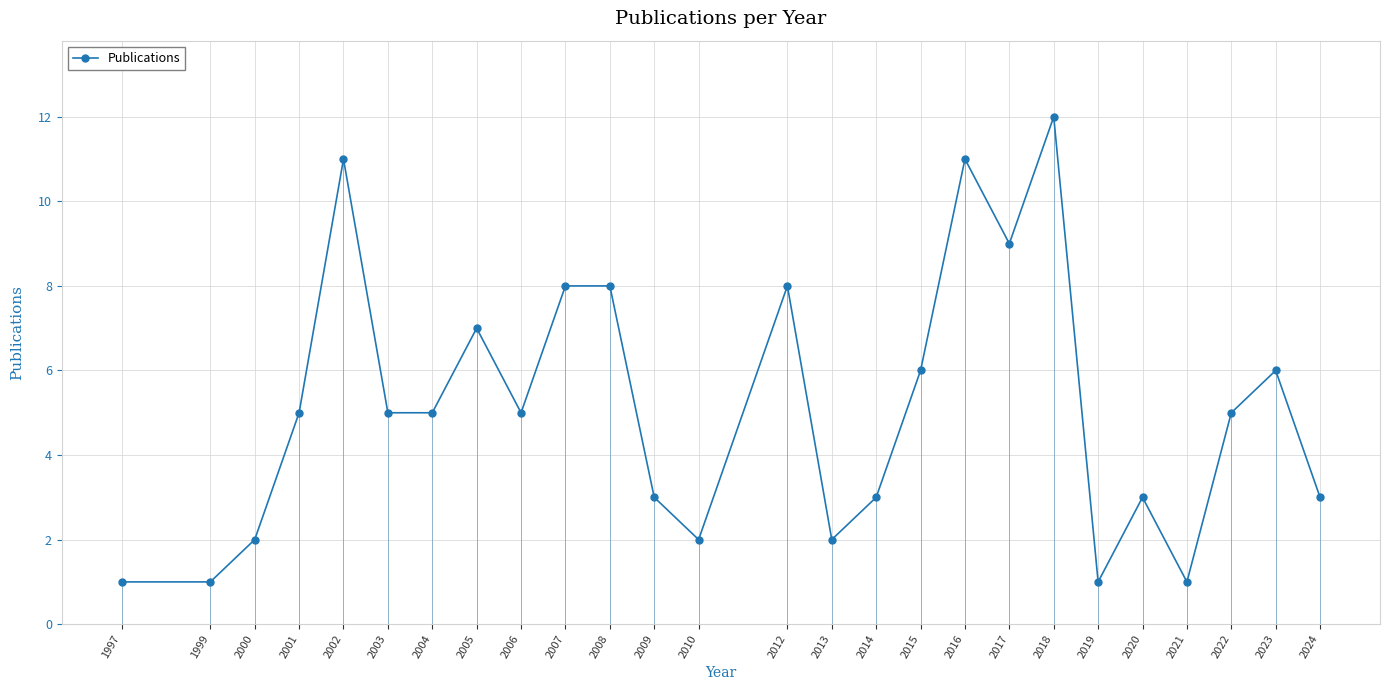

What is the value of the 25th point from the left?

6